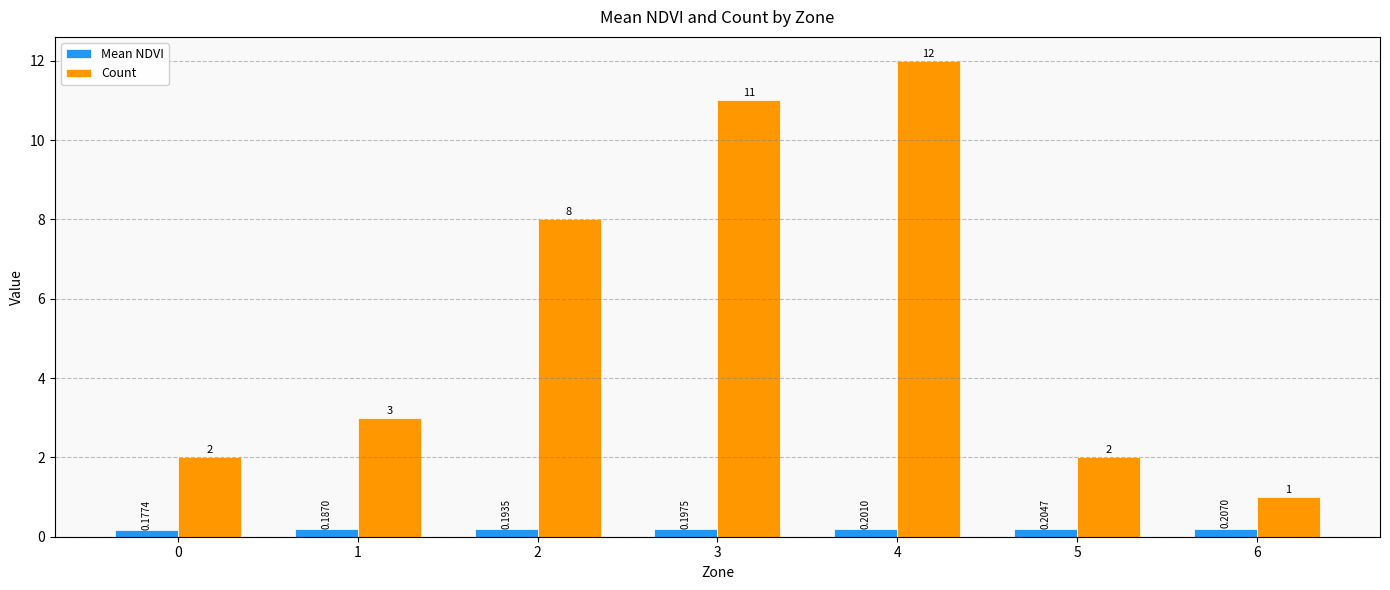

List the series in order of their peak value, highest first.

Count, Mean NDVI